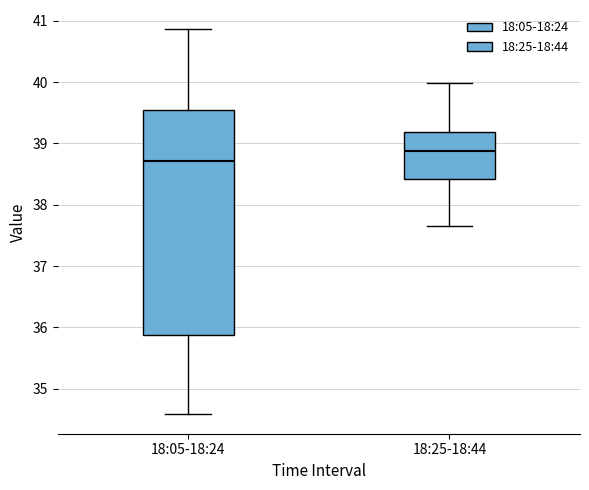

Which box's median line is the highest?

18:25-18:44